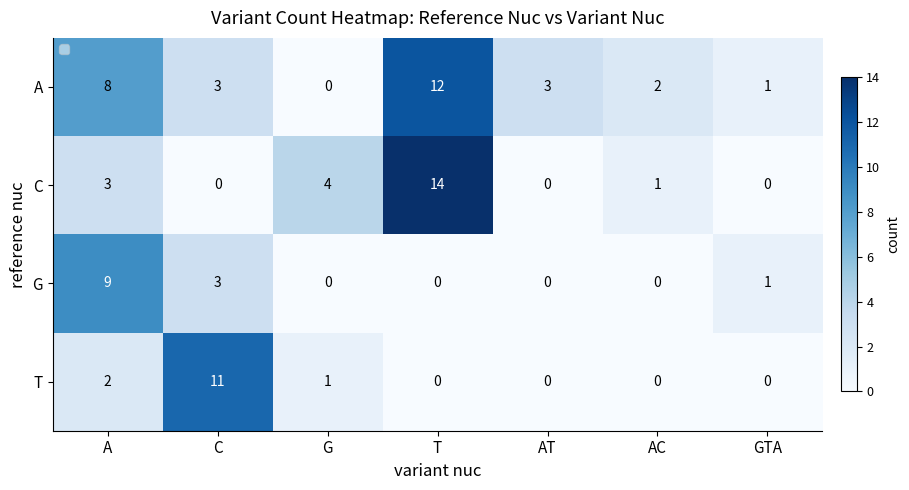

List the series in order of their peak value, highest first.

C, A, T, G